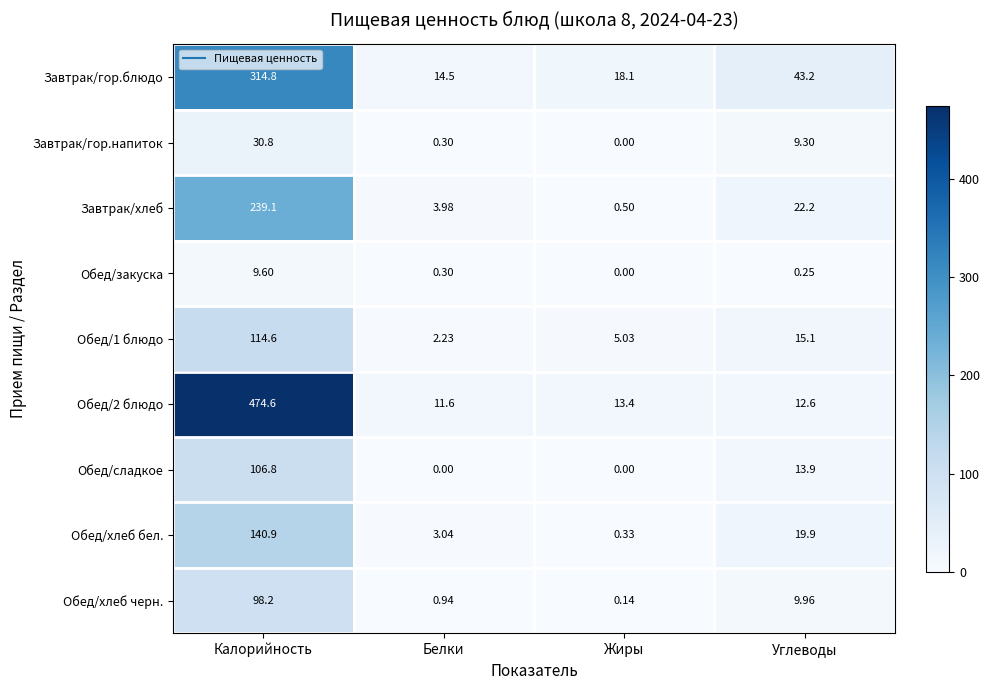

How many series are shown in this chart?

9